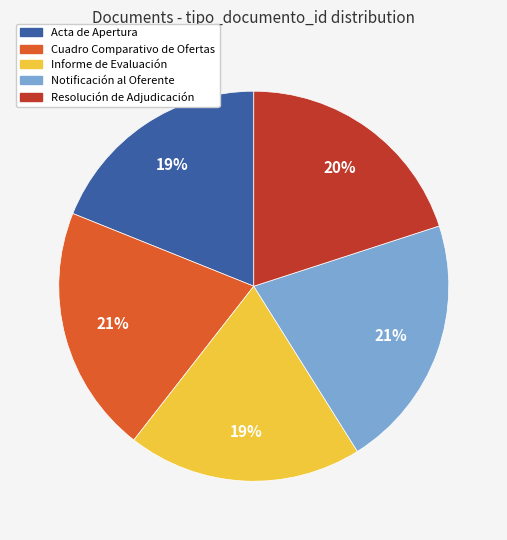

Does Informe de Evaluación account for over 50% of the chart?

No